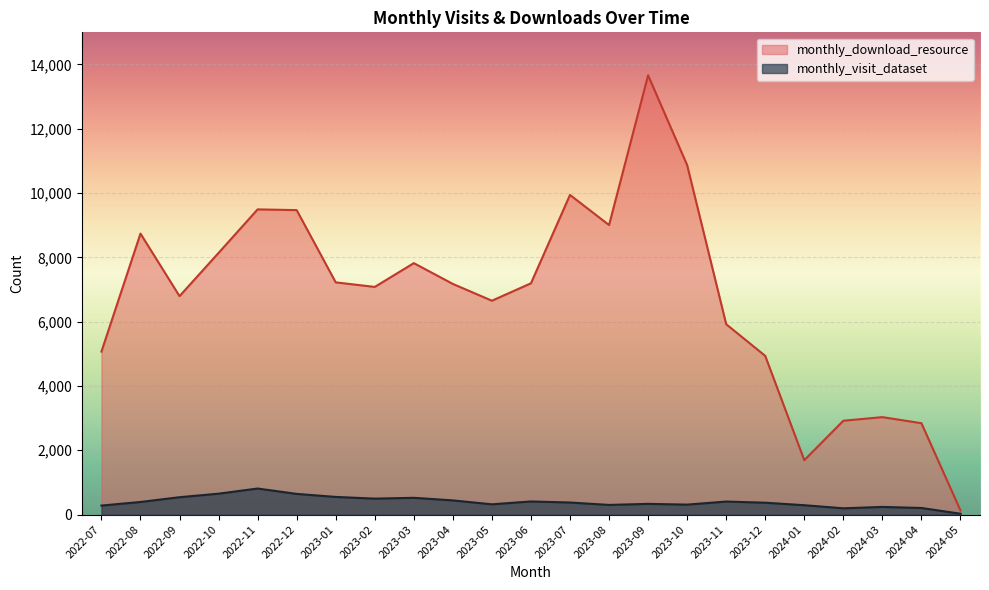

Reading left to right, transcribe all the data shown in this chart.

monthly_visit_dataset: 2022-07=280	2022-08=392	2022-09=540	2022-10=650	2022-11=810	2022-12=643	2023-01=549	2023-02=496	2023-03=521	2023-04=441	2023-05=319	2023-06=408	2023-07=375	2023-08=300	2023-09=333	2023-10=310	2023-11=405	2023-12=369	2024-01=291	2024-02=195	2024-03=238	2024-04=205	2024-05=26
monthly_download_resource: 2022-07=5069	2022-08=8740	2022-09=6794	2022-10=8139	2022-11=9493	2022-12=9470	2023-01=7223	2023-02=7081	2023-03=7821	2023-04=7174	2023-05=6652	2023-06=7194	2023-07=9942	2023-08=9006	2023-09=13663	2023-10=10870	2023-11=5921	2023-12=4935	2024-01=1692	2024-02=2919	2024-03=3031	2024-04=2842	2024-05=128